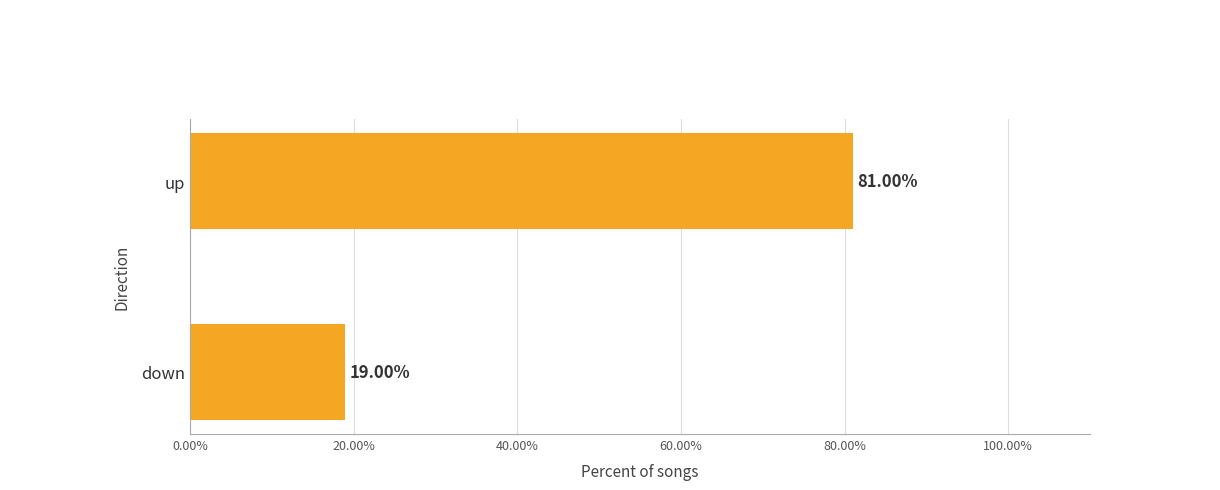

What is the sum of all values?

100